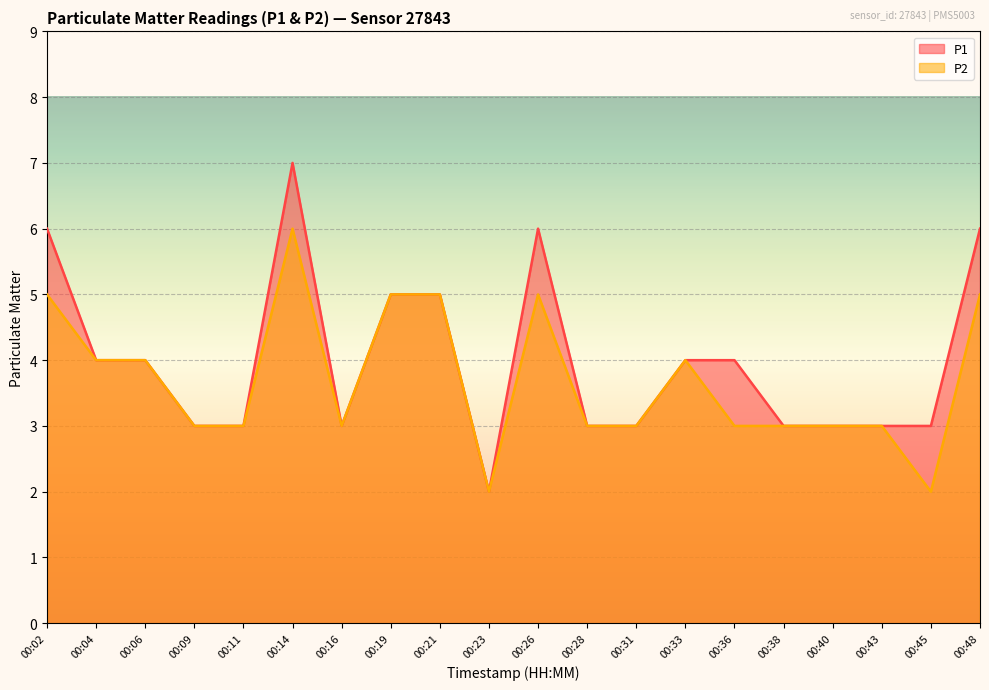

How many values in the P2 series are below 3?

2